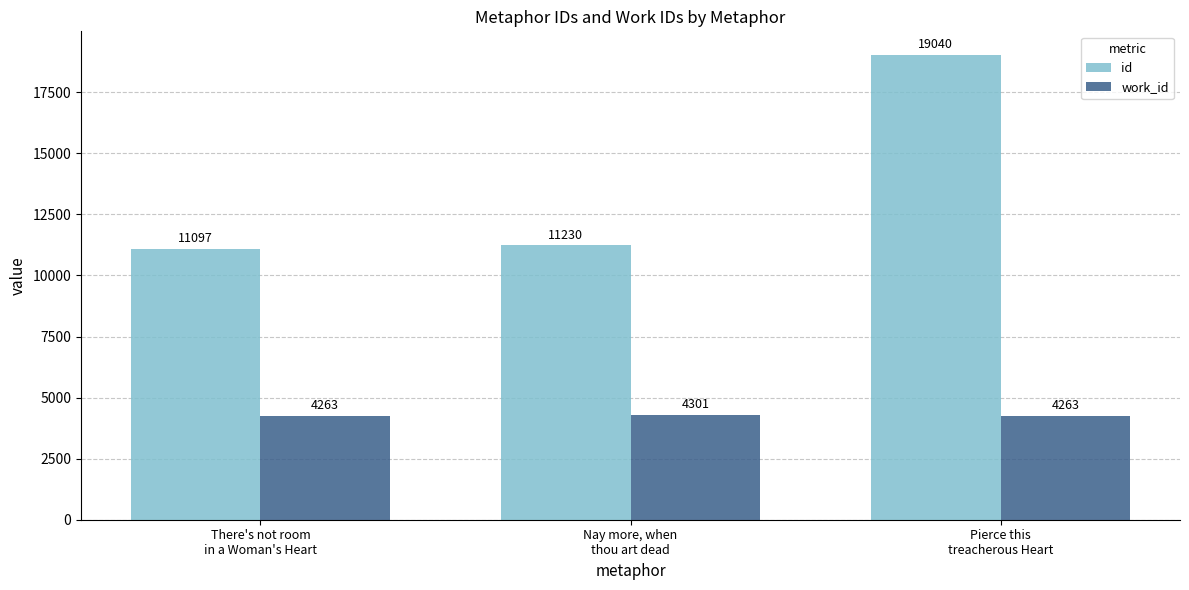

What is the smallest value displayed?

4263